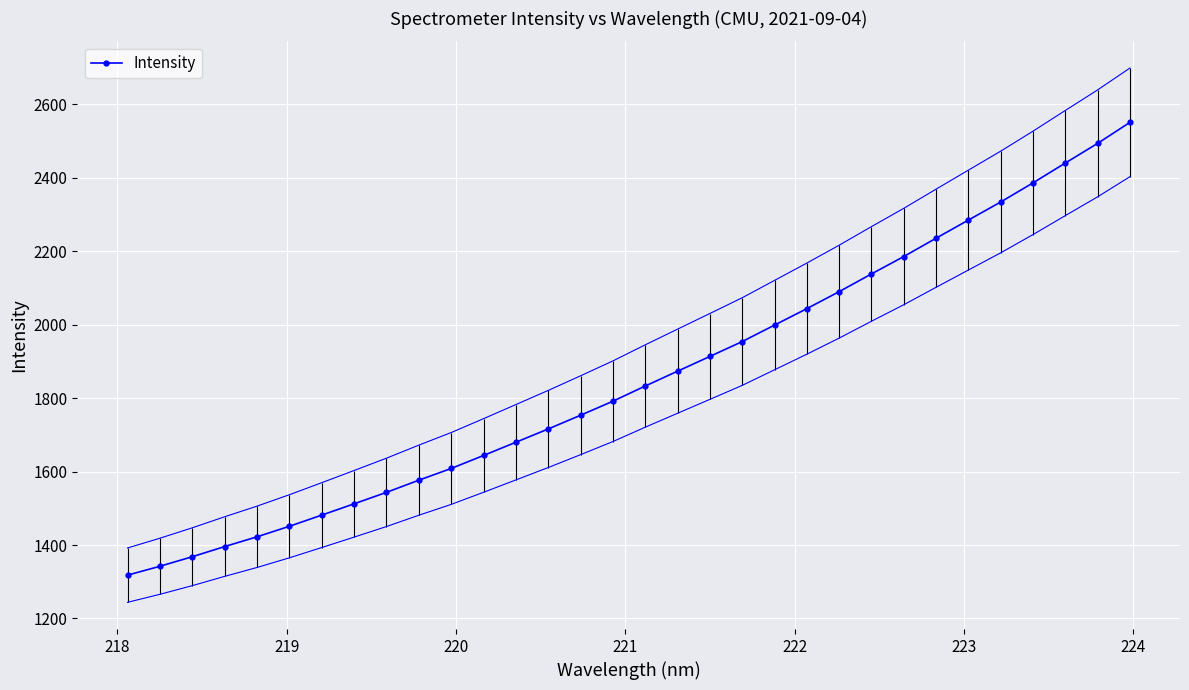

What is the minimum value shown in the chart?

1317.9